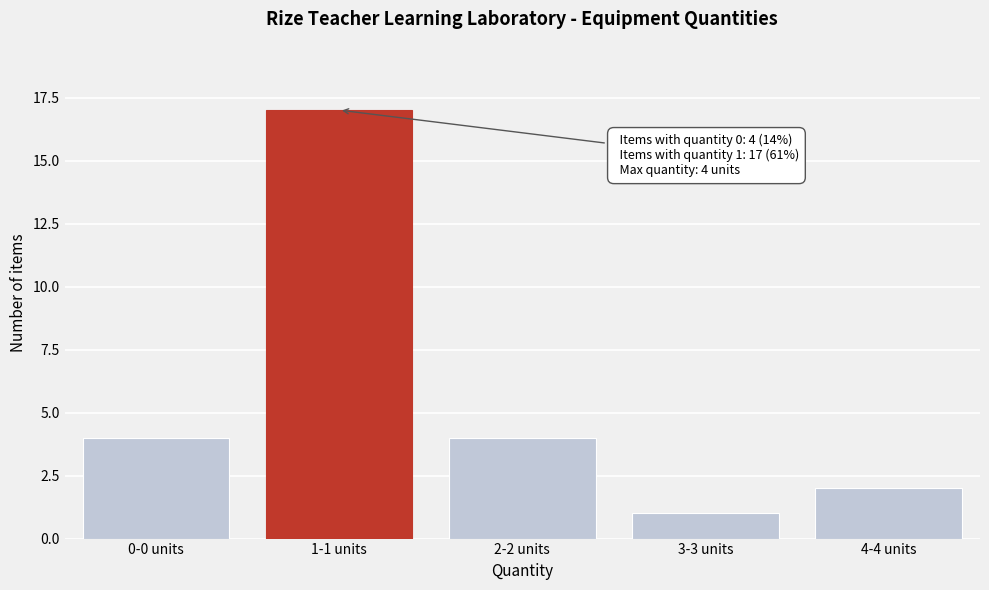

Reading left to right, transcribe all the data shown in this chart.

0-0 units=4	1-1 units=17	2-2 units=4	3-3 units=1	4-4 units=2